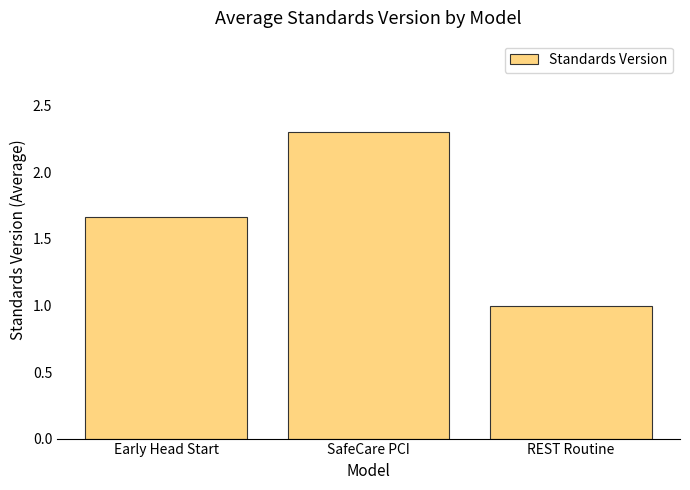

Are the bars horizontal?

No